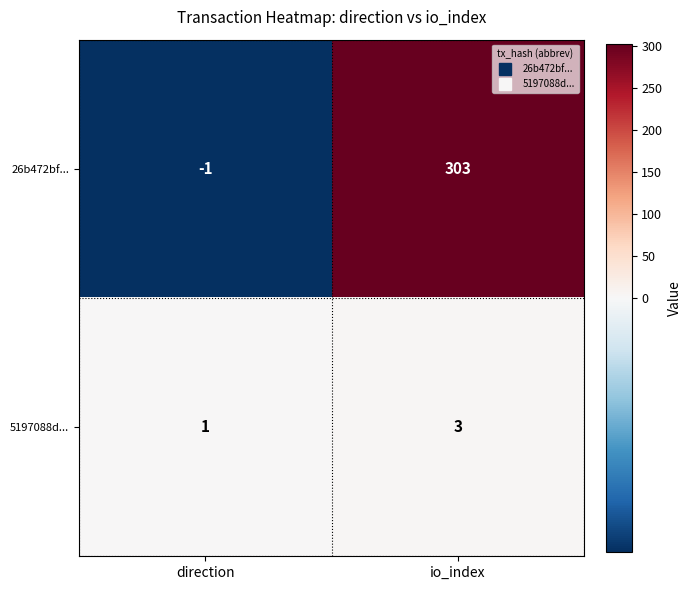

Which label corresponds to the smallest value in the chart?

direction